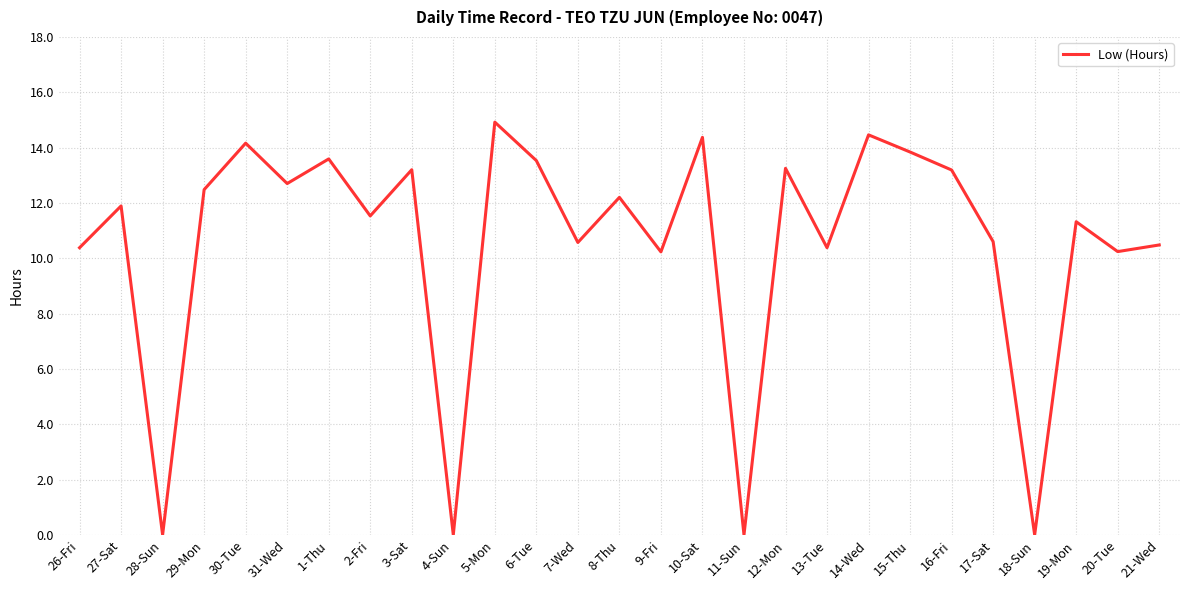

True or false: the data shows -5.4 at 4-Sun.

False